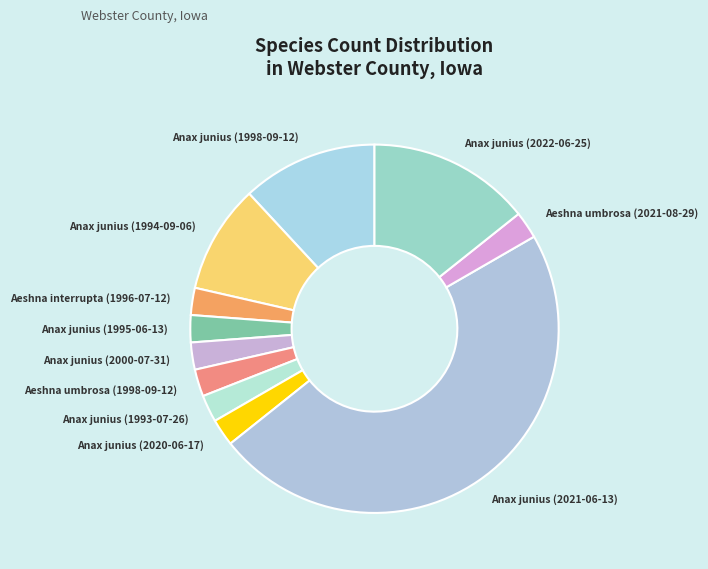

Approximately how many times larger is the value at Anax junius (1994-09-06) compared to Anax junius (1993-07-26)?

4.0